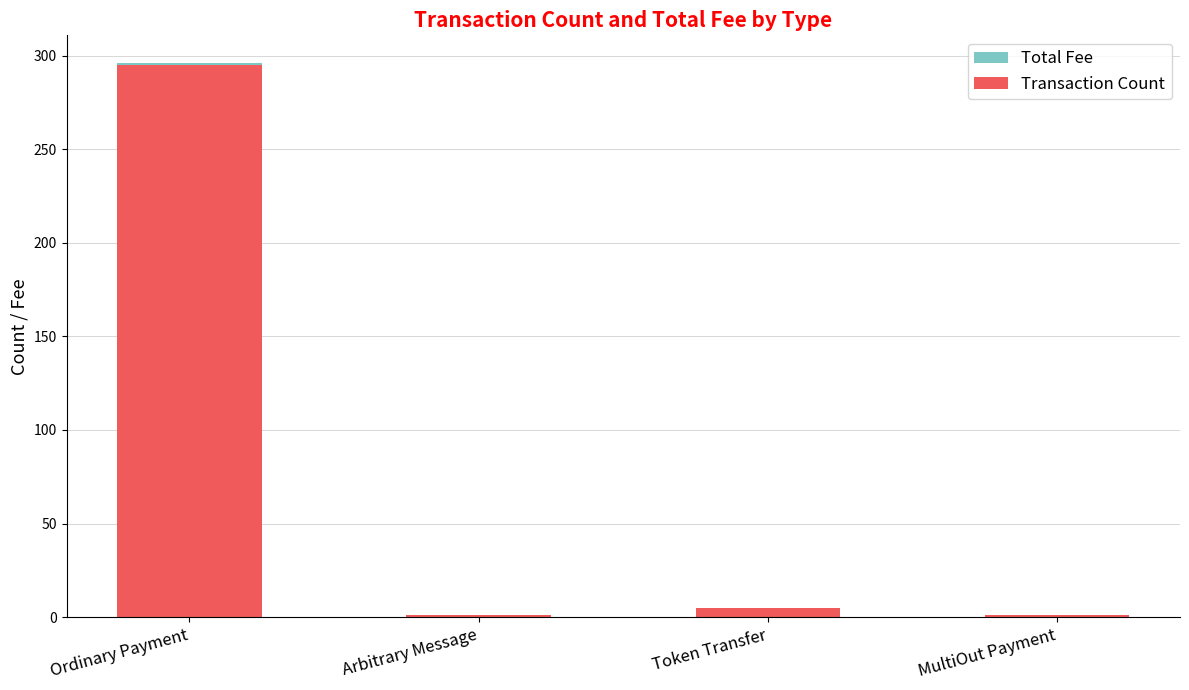

List the series in order of their overall mean, highest first.

Transaction Count, Total Fee